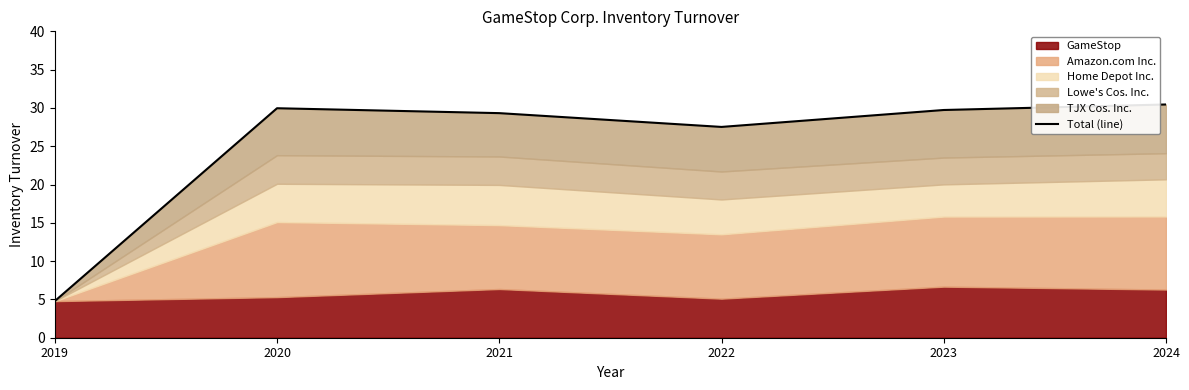

Where is the first local maximum?

2020